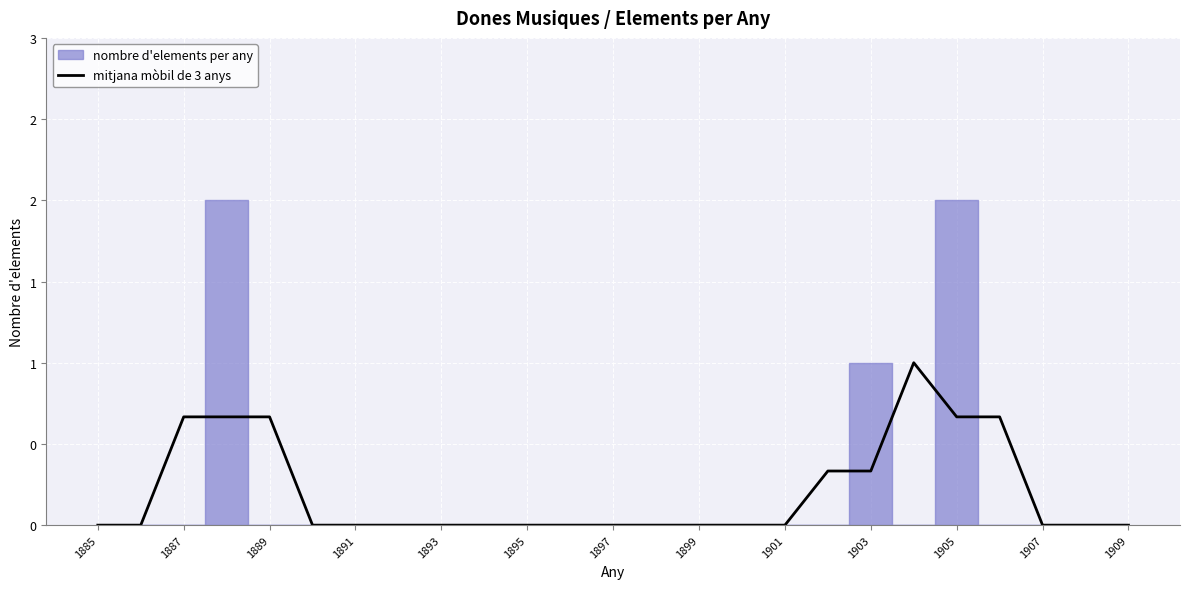

How many points are higher than both their immediate neighbors (excluding endpoints)?

1